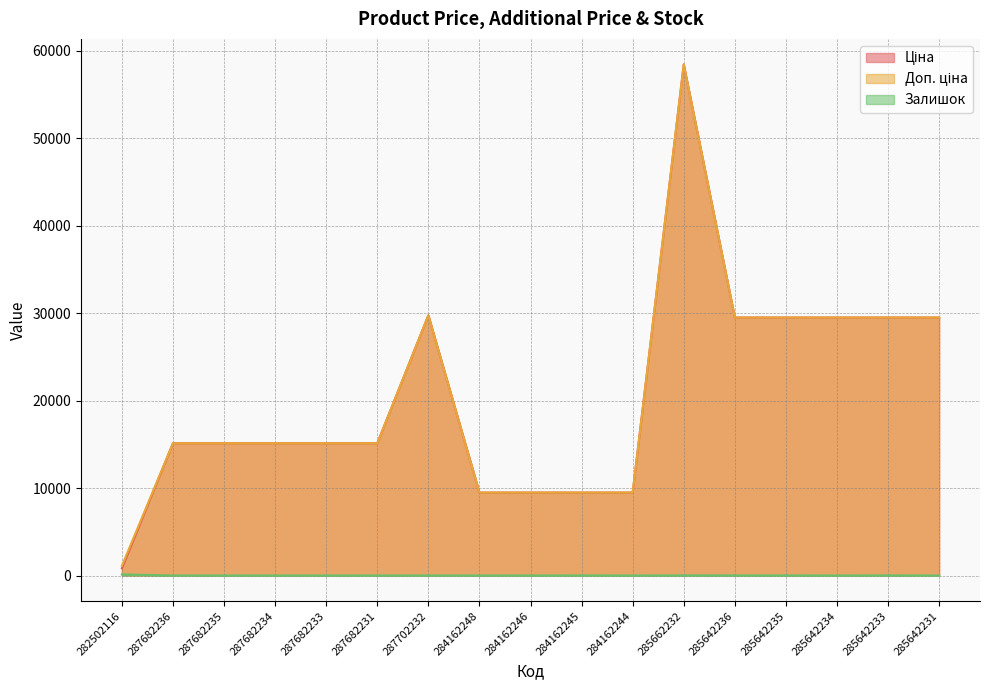

How many lines are shown in the chart?

3